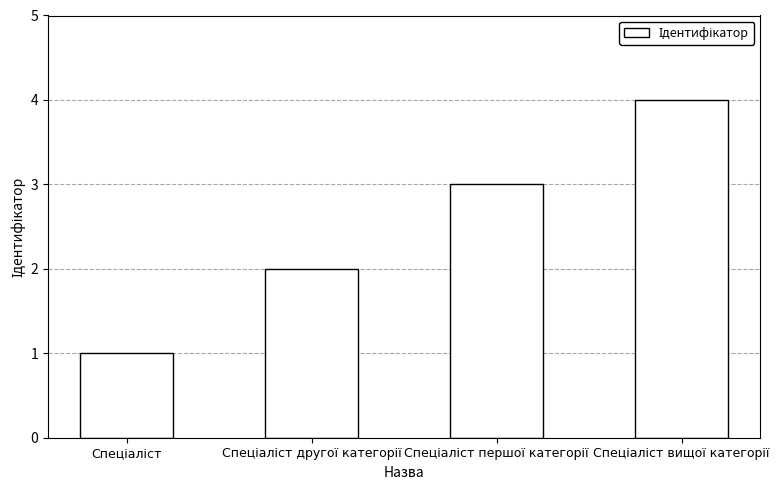

What is the greatest value displayed?

4